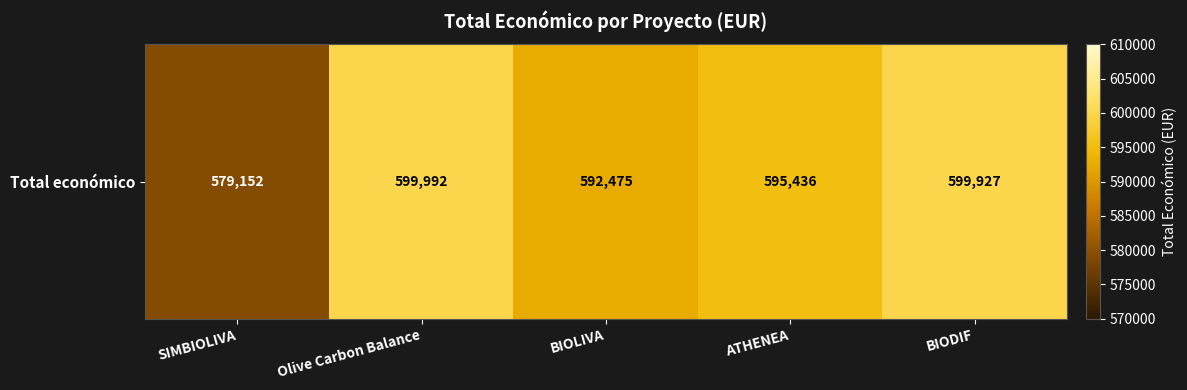

What is the greatest value displayed?

599992